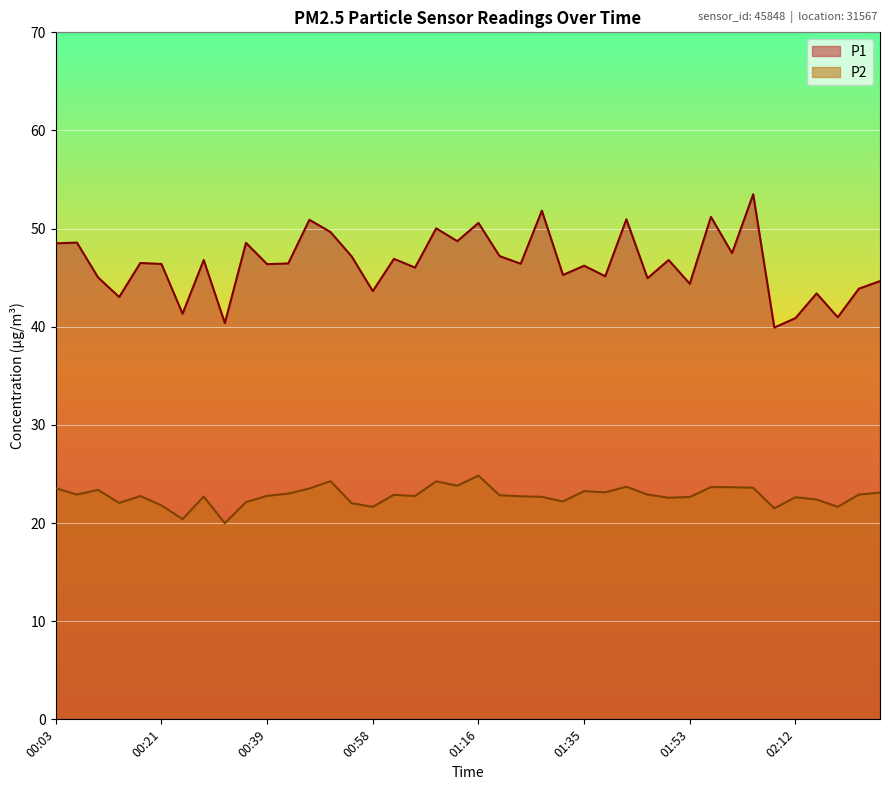

What value does the P2 series have at 02:15?

22.4